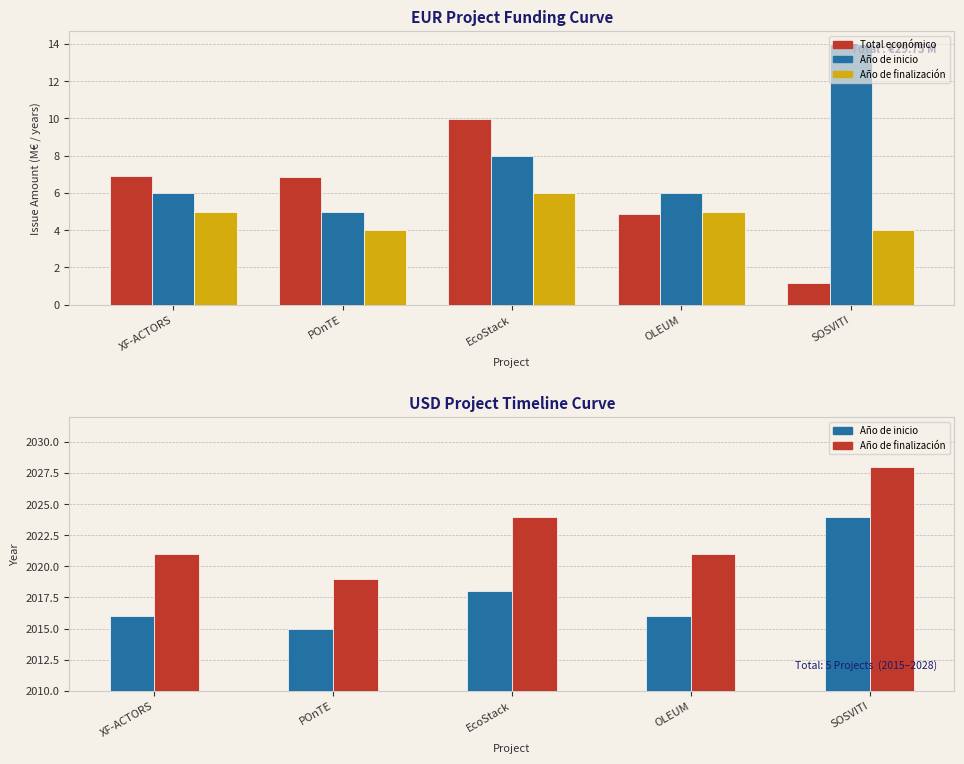

List the series in order of their peak value, lowest first.

Total económico, Año de inicio, Año de finalización